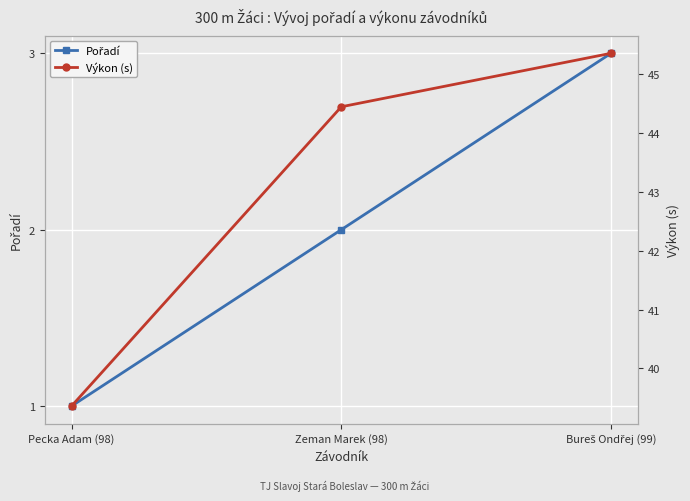

The value of Výkon (s) at Bureš Ondřej (99) is 21.5. True or false?

False